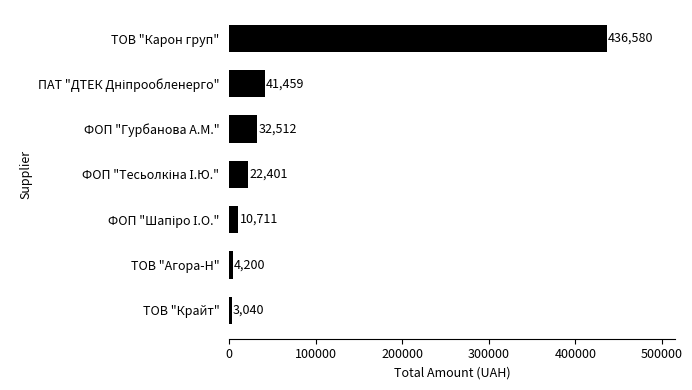

What is the smallest value displayed?

3040.0